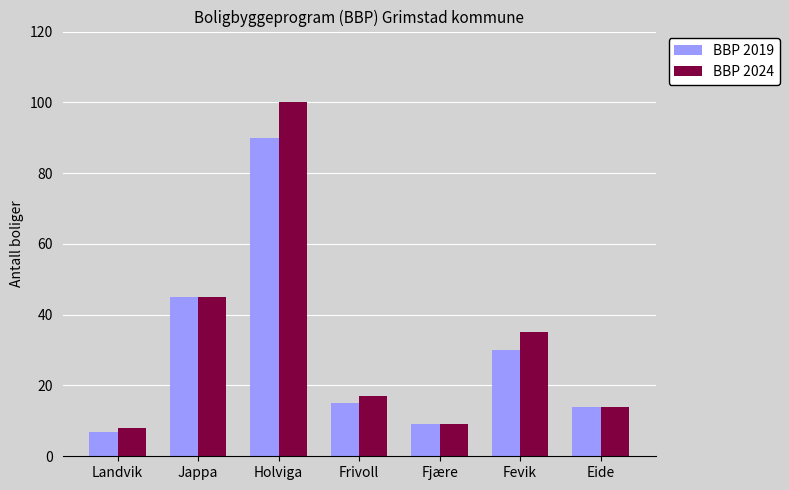

Rank the series by their average value, from lowest to highest.

BBP 2019, BBP 2024